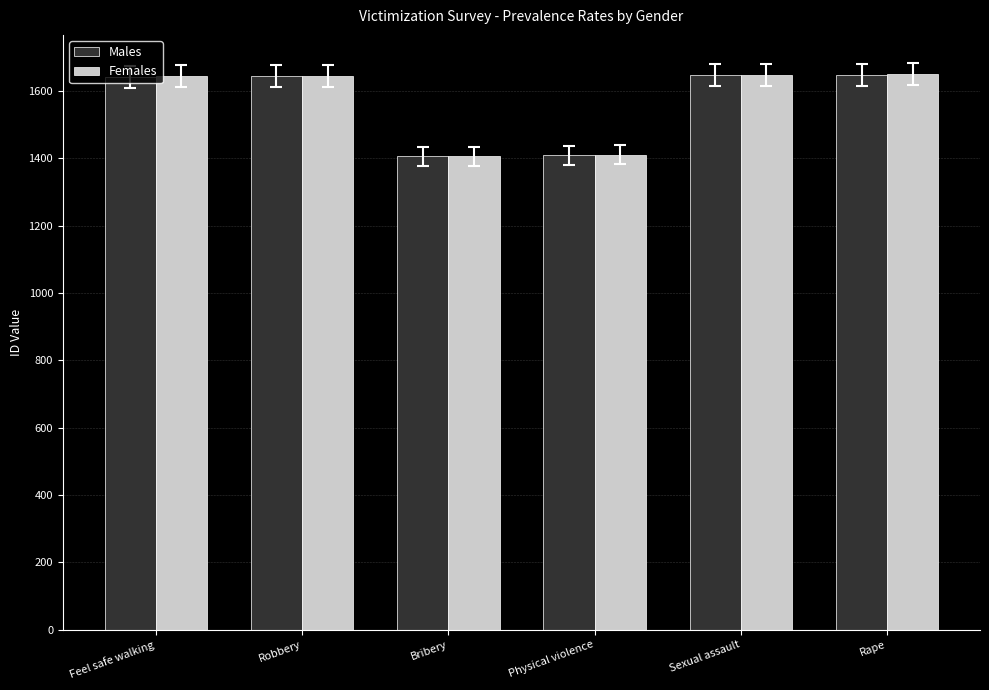

What is the value of the Males bar at the 1st from the left?

1643